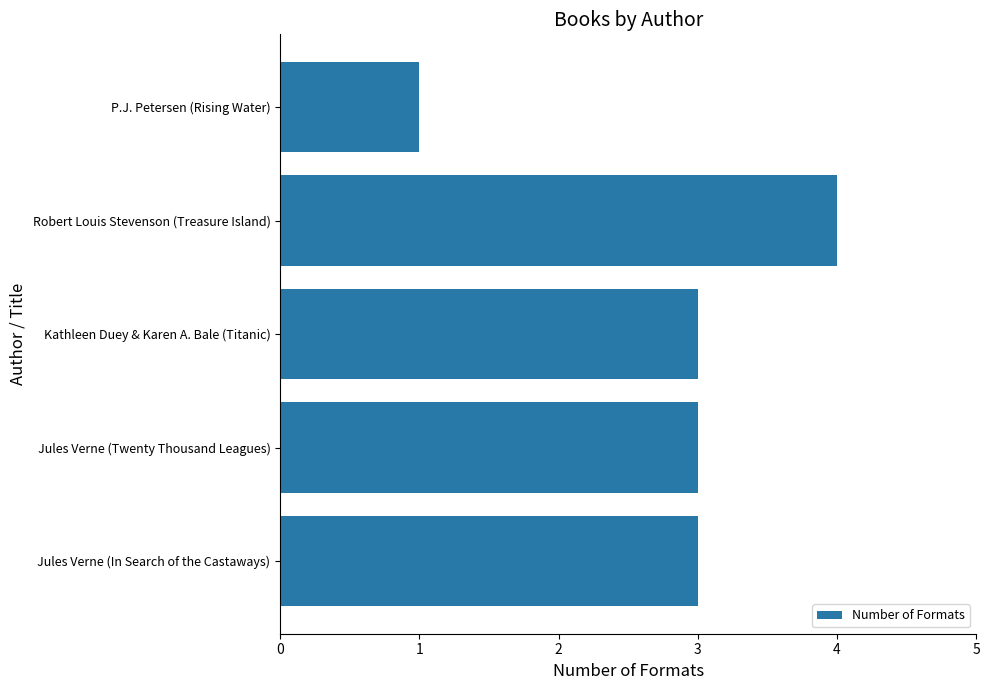

Reading top to bottom, list all the values displayed in this chart.

P.J. Petersen (Rising Water)=1	Robert Louis Stevenson (Treasure Island)=4	Kathleen Duey & Karen A. Bale (Titanic)=3	Jules Verne (Twenty Thousand Leagues)=3	Jules Verne (In Search of the Castaways)=3